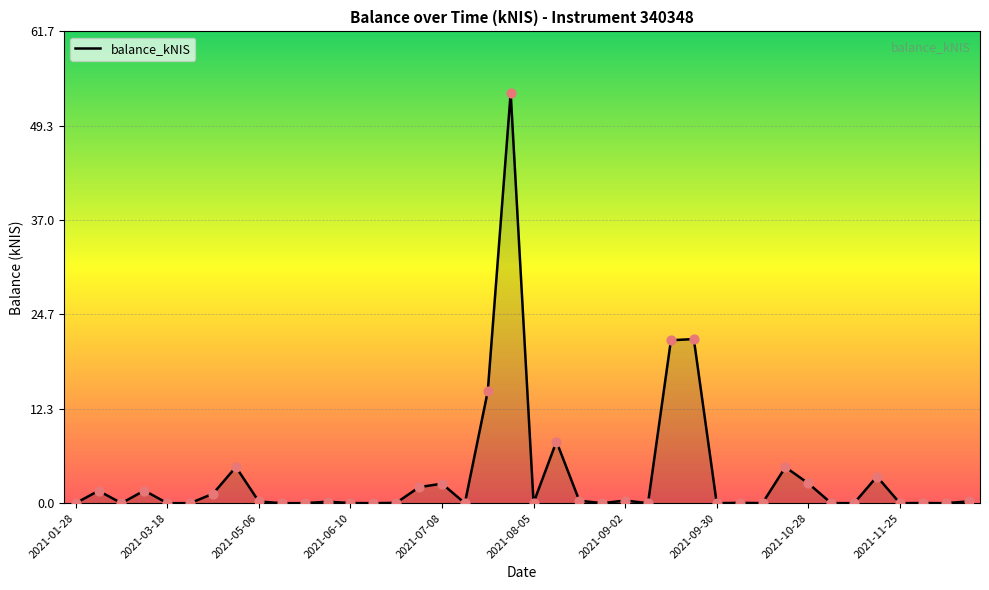

What is the greatest value displayed?

53.6